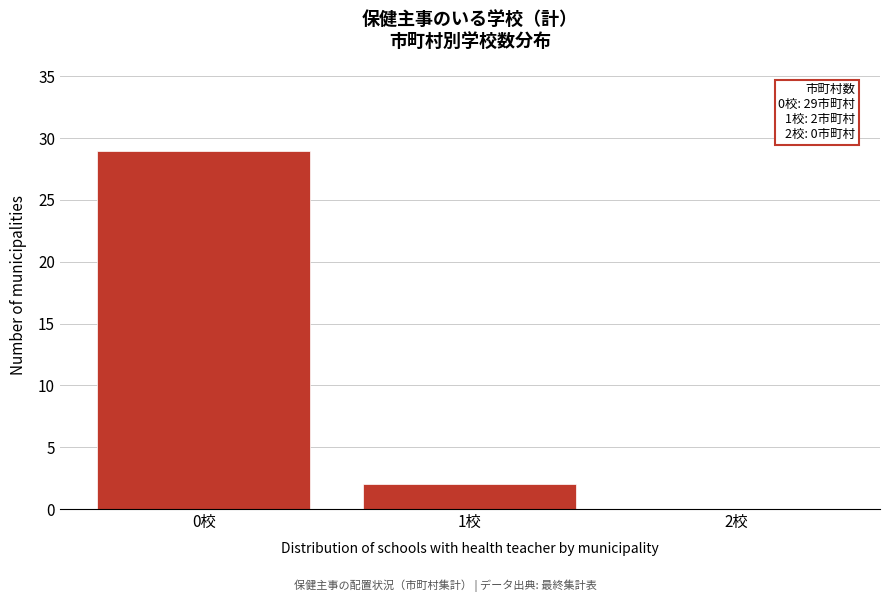

Reading left to right, extract all data points from this chart.

0校=29	1校=2	2校=0